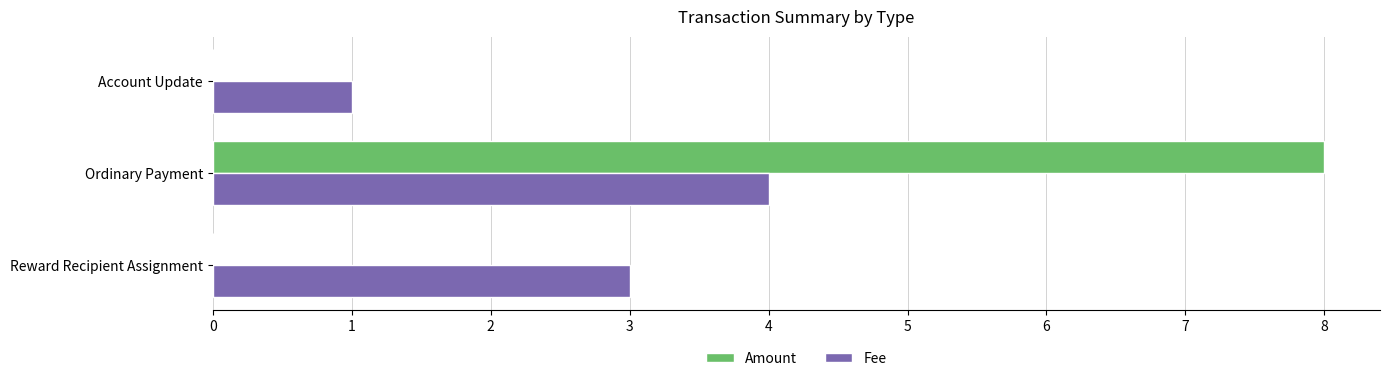

What is the sum of all Amount values?

8